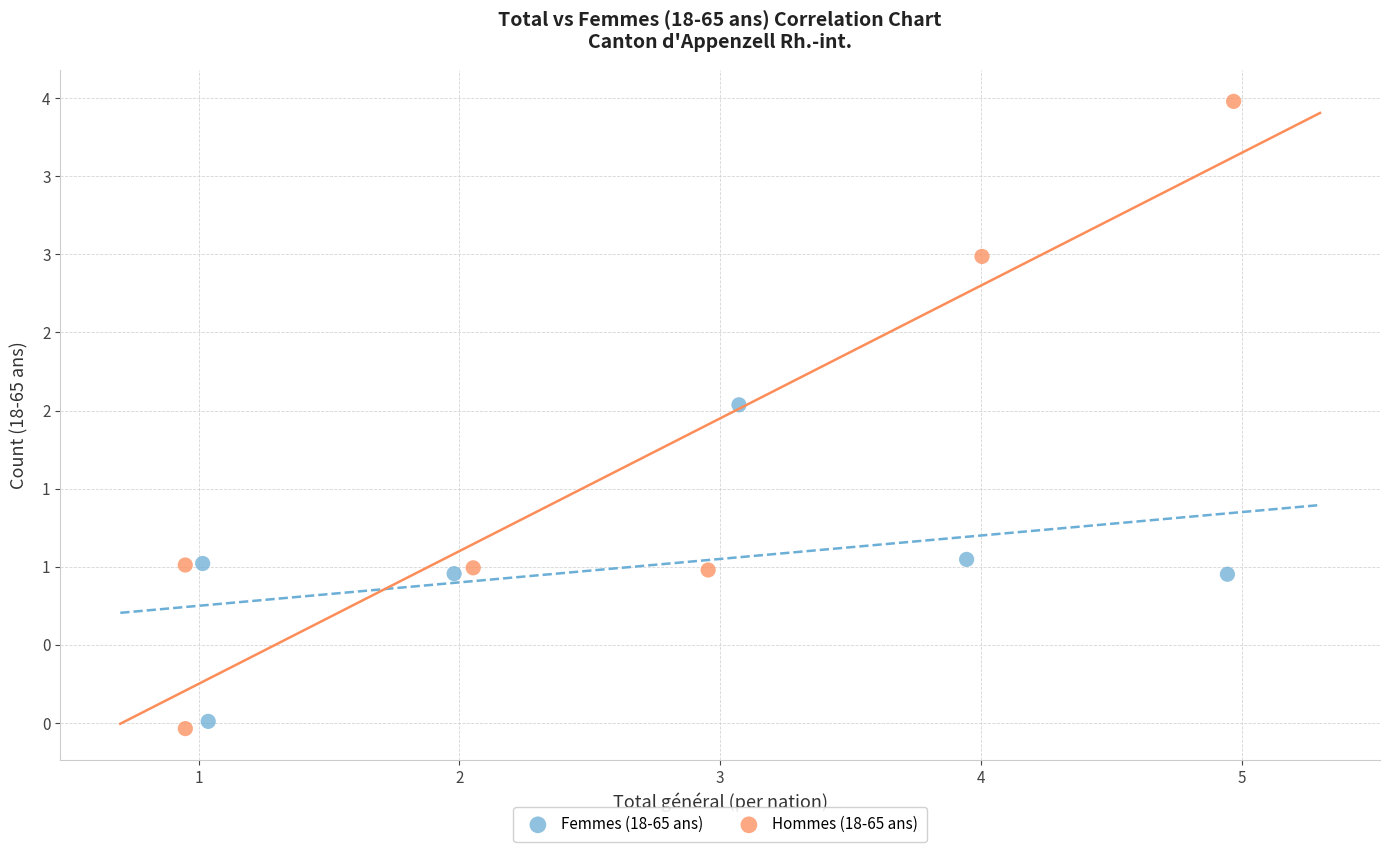

Which series has the widest spread of Y values?

Hommes (18-65 ans)